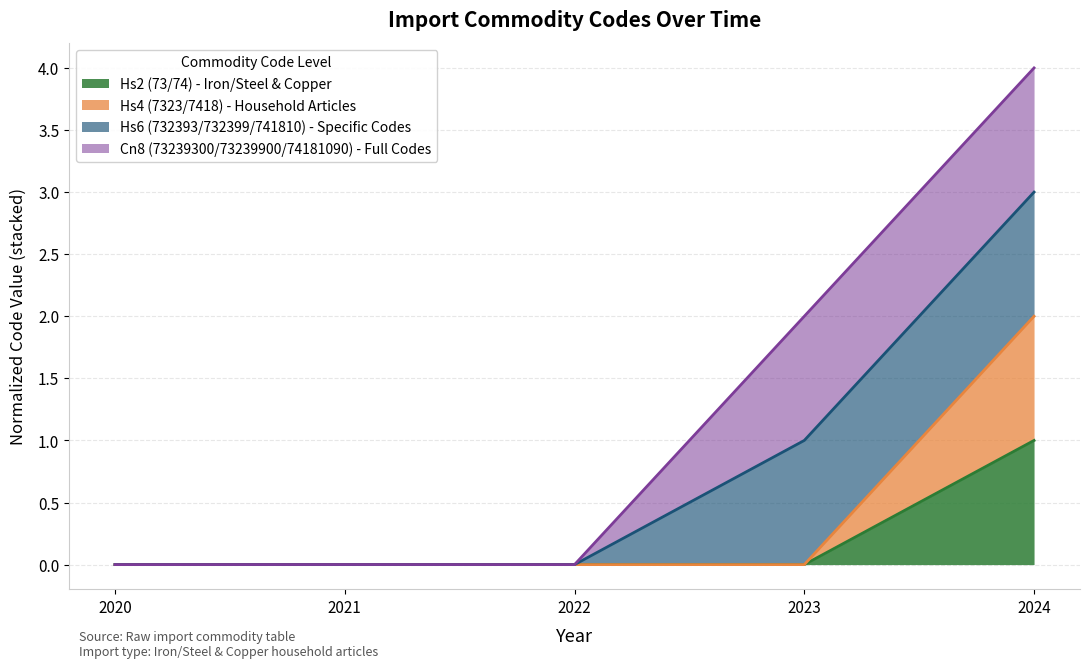

Does the chart have visible grid lines?

Yes